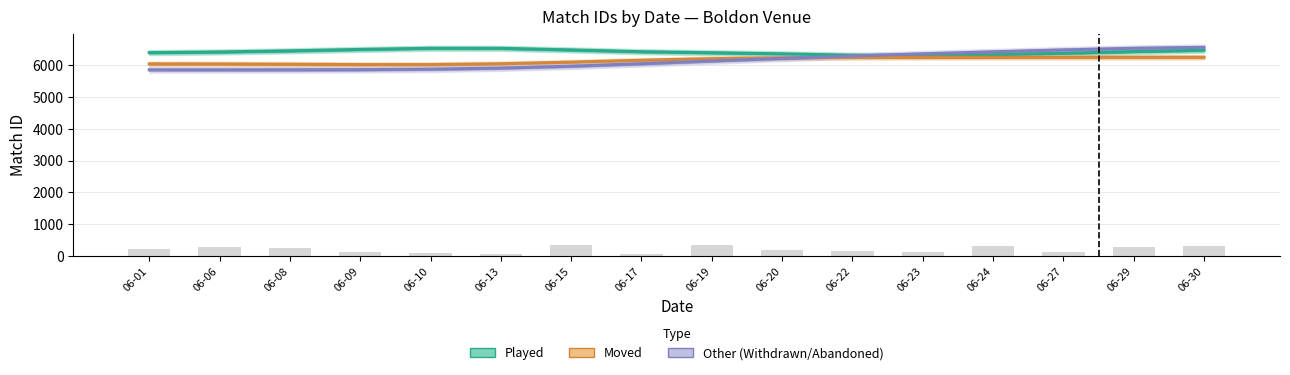

What is the sum of the Played values at 06-23 and 06-27?

12677.6